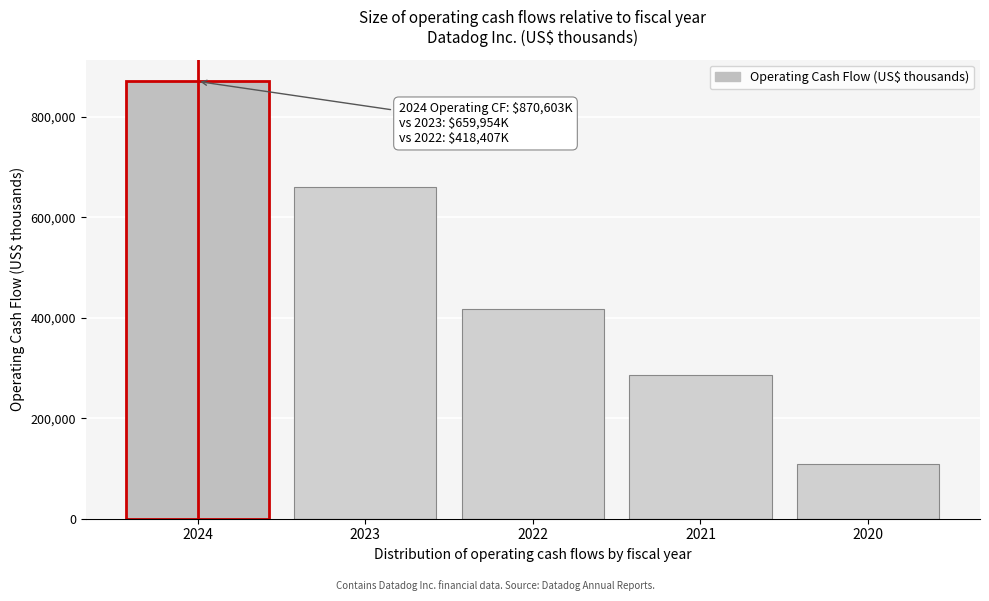

Reading left to right, extract all data points from this chart.

870603	659954	418407	286545	109091